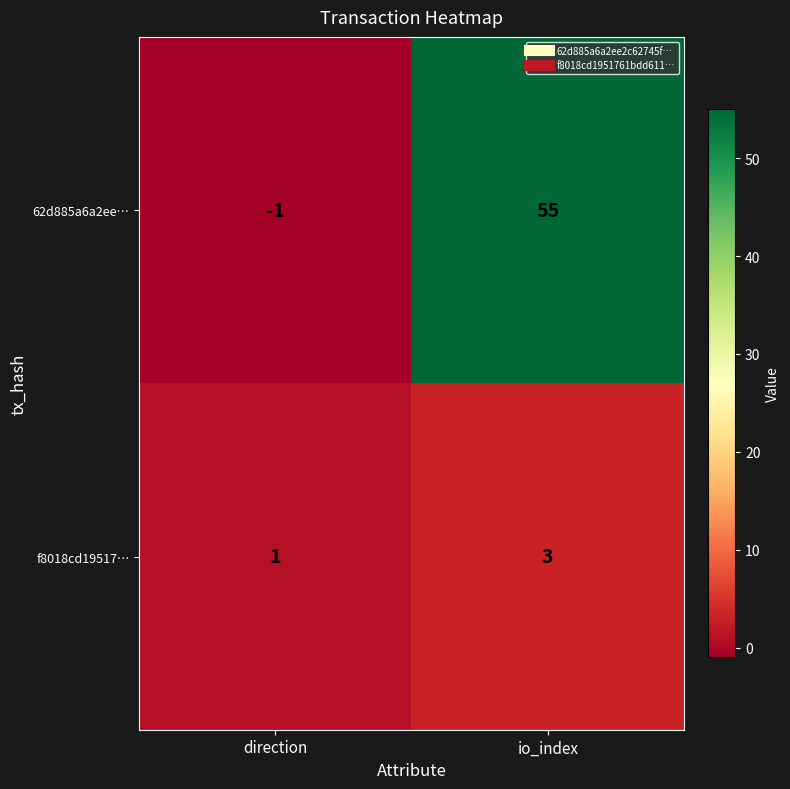

Is it true that f8018cd19517… equals 1 at direction?

True